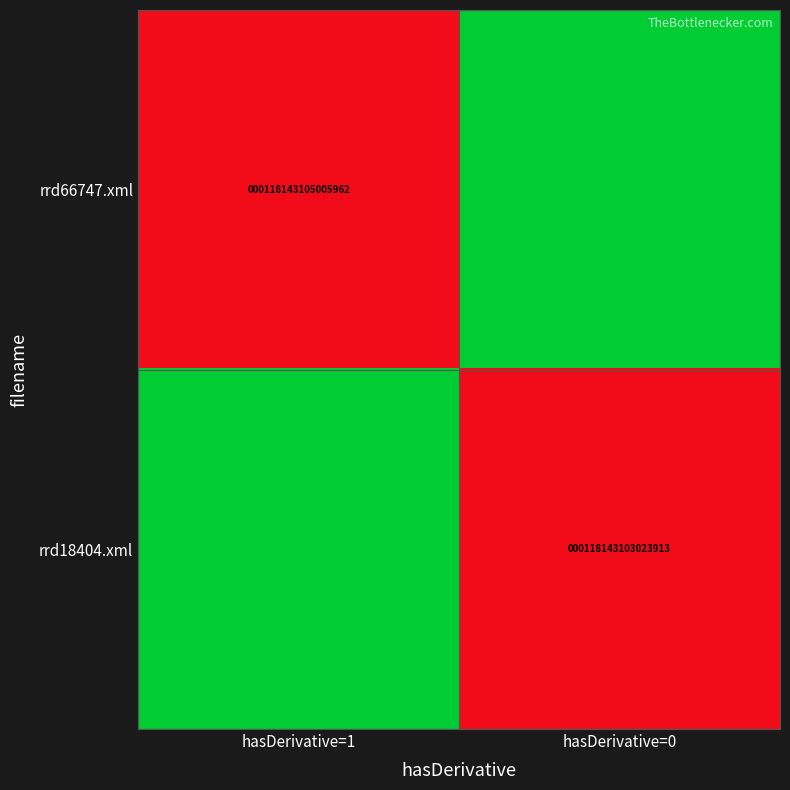

The rrd66747.xml series shows 206250394866914 at hasDerivative=1. True or false?

False